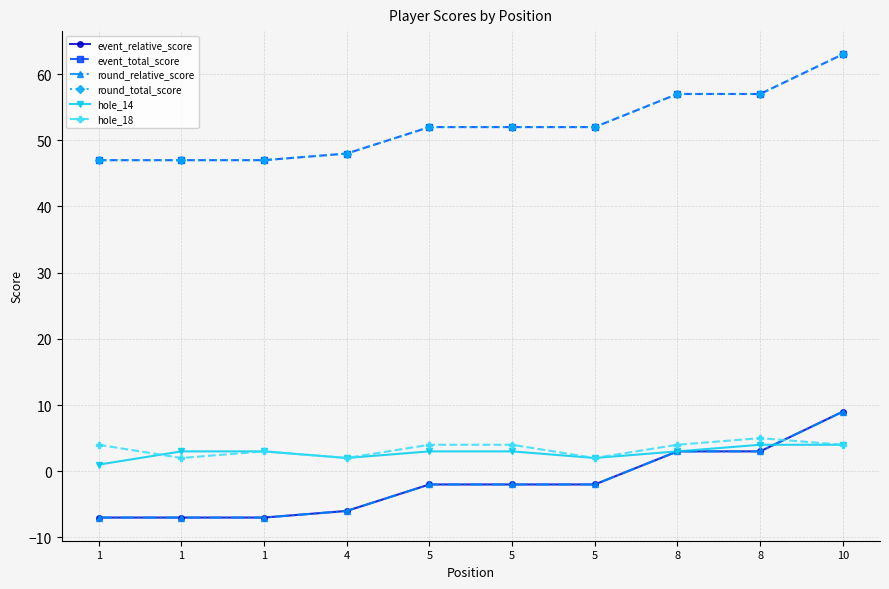

Is the value of round_relative_score at 1 greater than the value of event_total_score at 8?

No